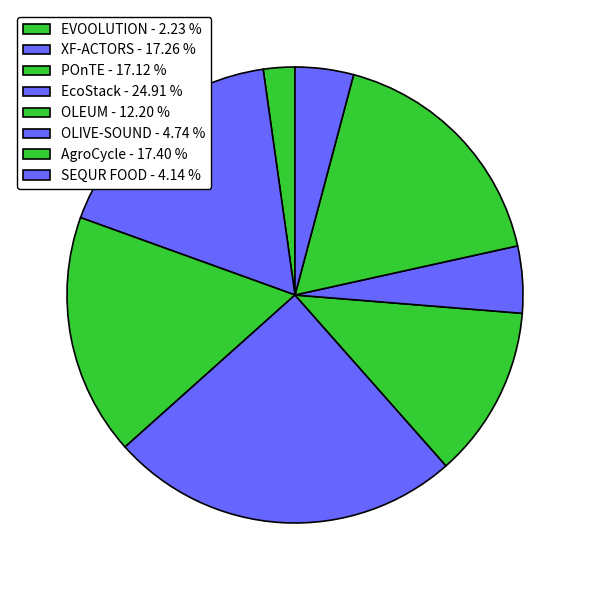

What is the smallest slice in the pie chart?

EVOOLUTION